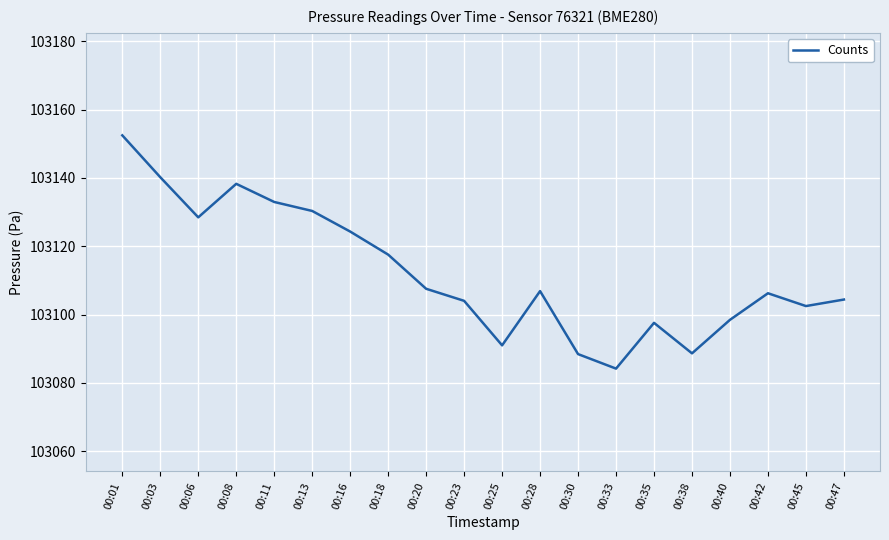

How many categories are shown in the chart?

20